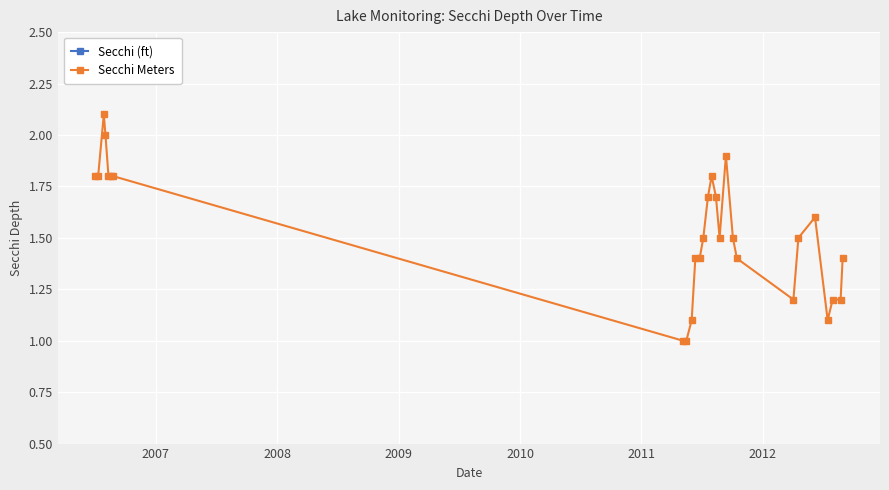

True or false: Secchi Meters and Secchi (ft) cross at least once.

False